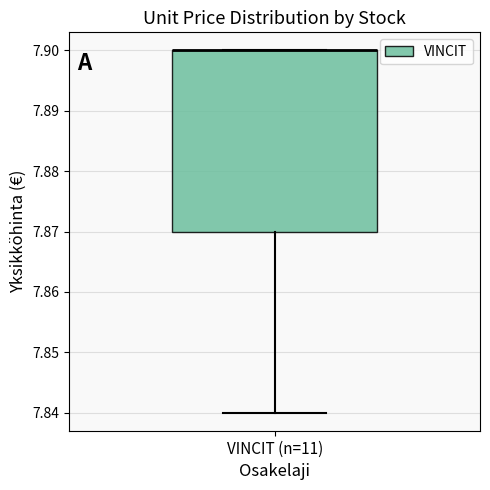

Transcribe this box plot: give where the median line is, the range the box spans, and where the two whiskers end, as read against the y-axis. The values are not printed on the chart, so give them approximately, as read against the axis.

median 7.90 (drawn on the box's upper edge), box 7.87 to 7.90, whiskers 7.84 to 7.90